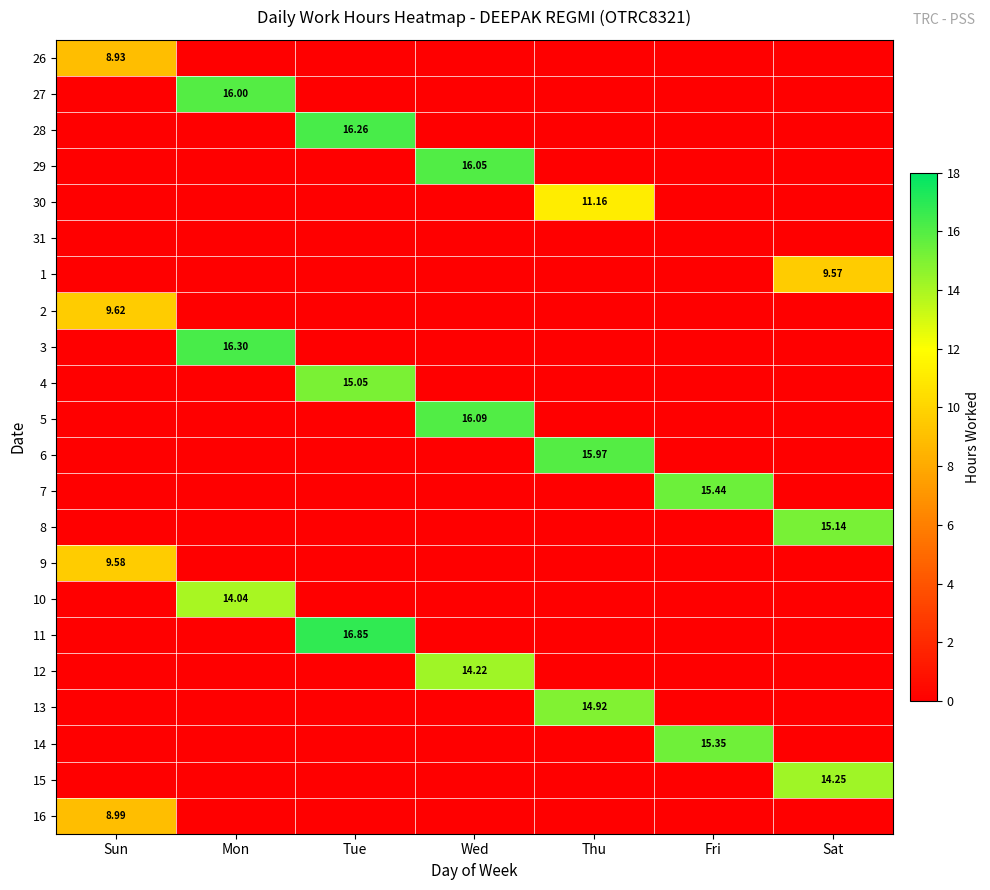

At how many categories does at least one series exceed 2?

7